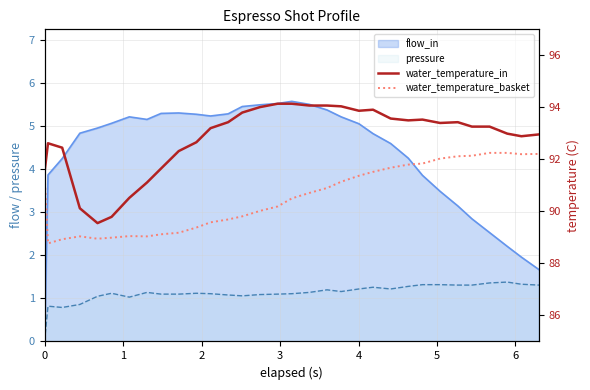

True or false: water_temperature_basket and water_temperature_in cross at least once.

False